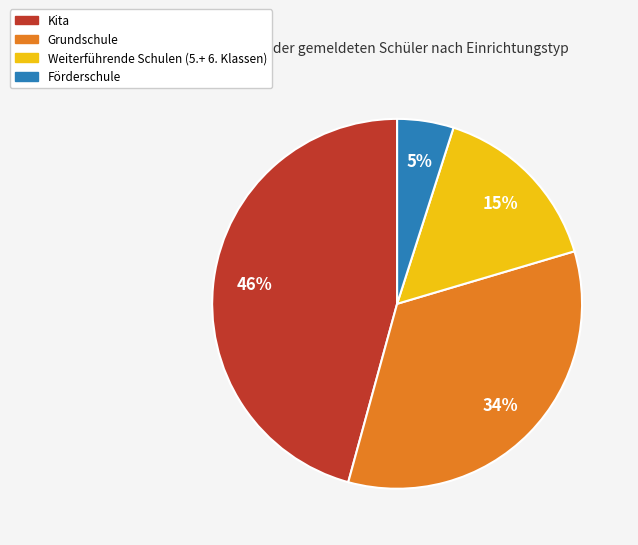

Is there any slice that represents more than half of the pie?

No